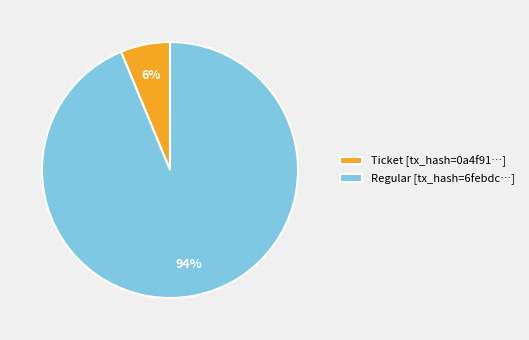

To the nearest percent, what is the average slice percentage?

50%